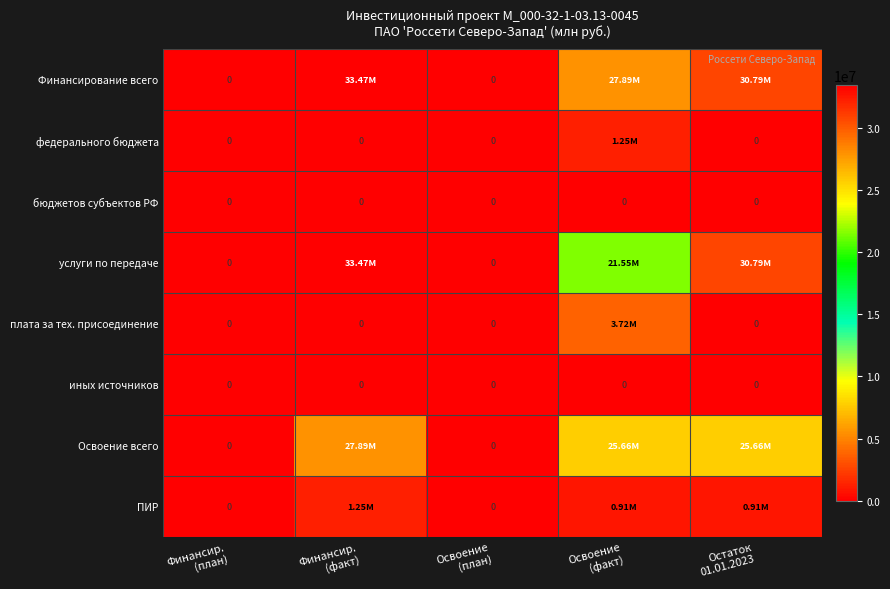

What is the difference between the highest and lowest values at Остаток
01.01.2023?

30786180